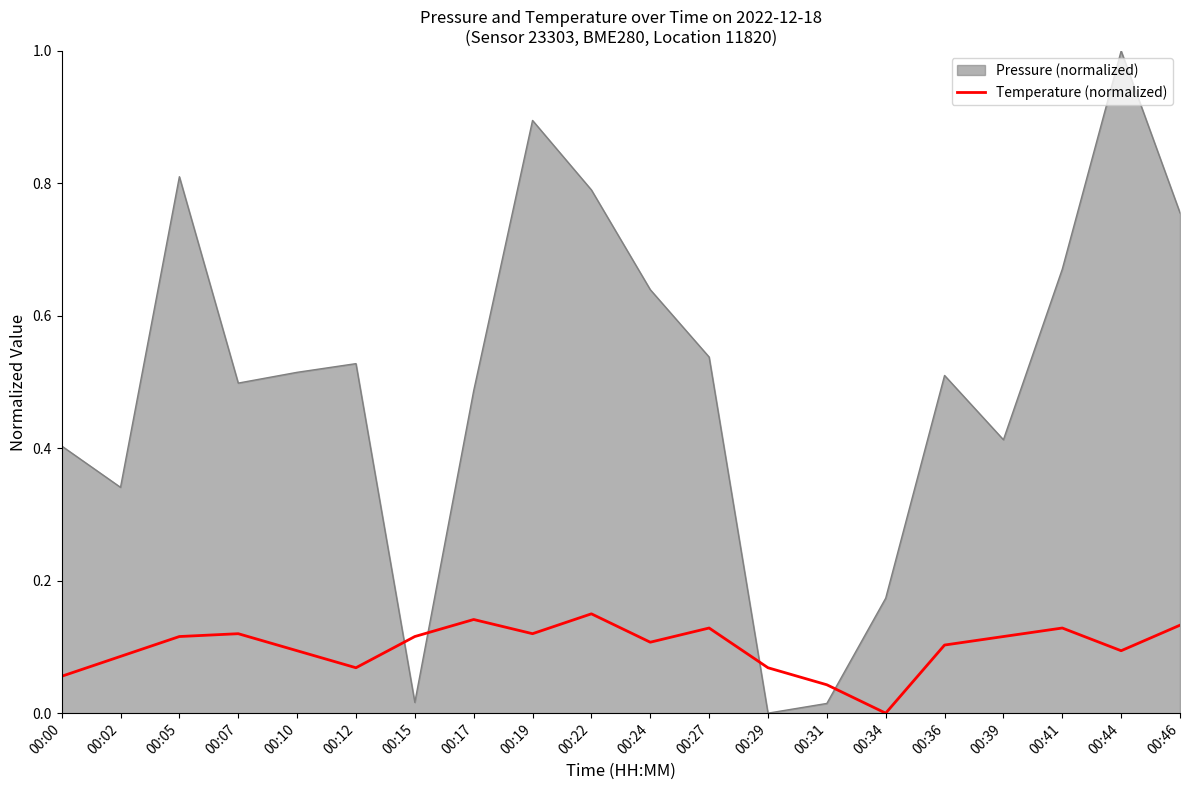

How many series are shown in this chart?

2